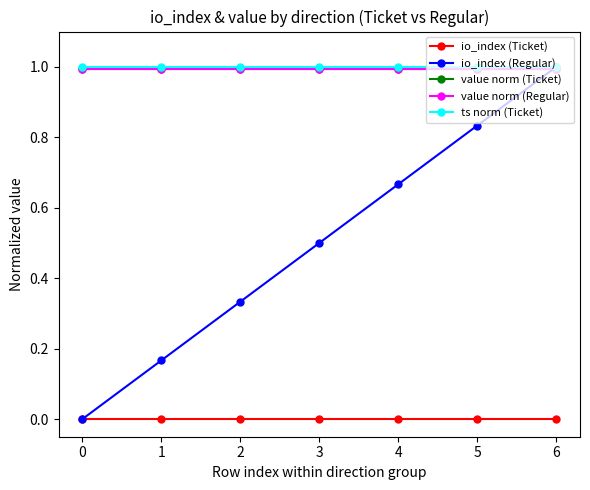

Does the chart have visible grid lines?

No